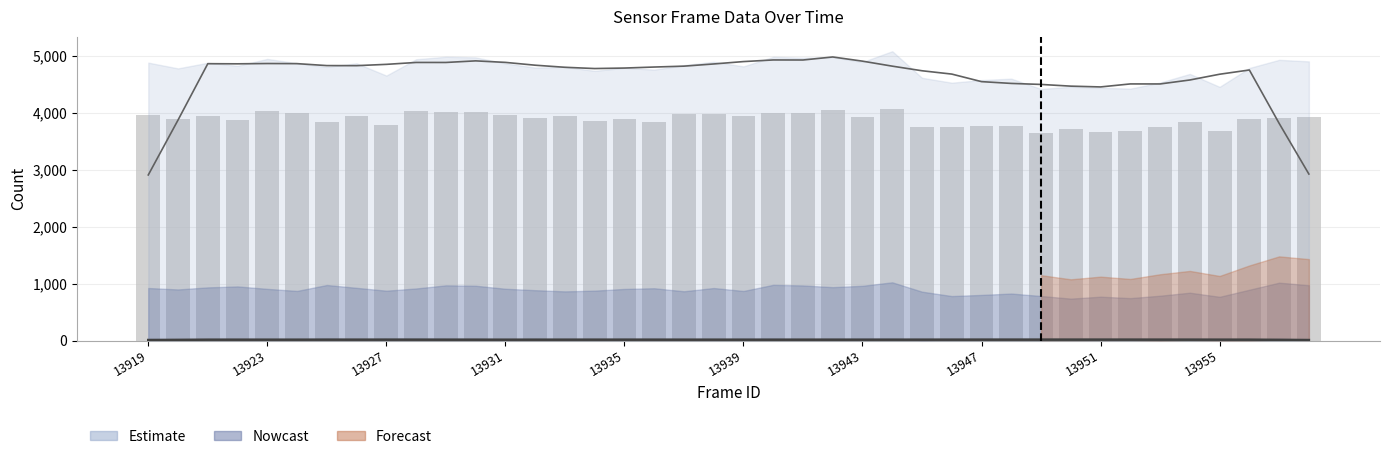

Are the bars grouped side by side (vs. stacked)?

No